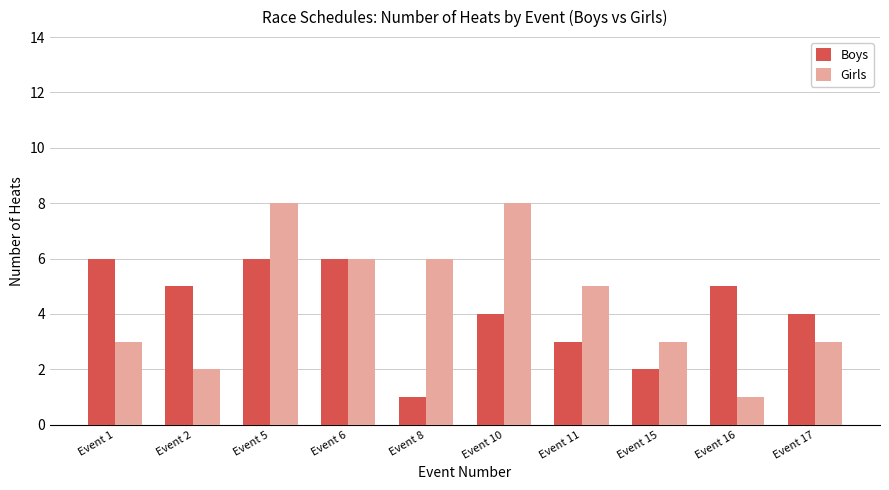

Is the value of Girls at Event 8 greater than the value of Boys at Event 8?

Yes